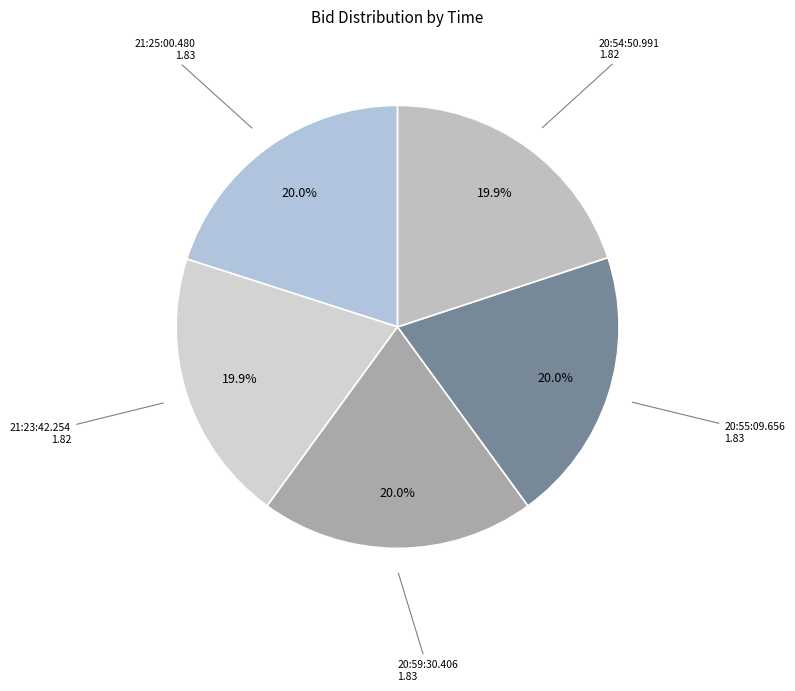

How many slices are in this pie chart?

5